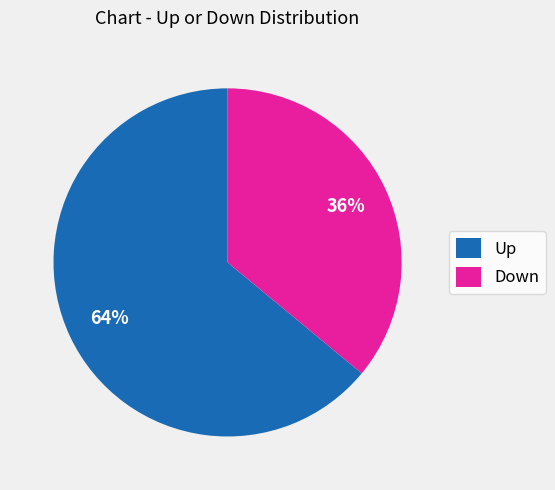

How many slices are in this pie chart?

2